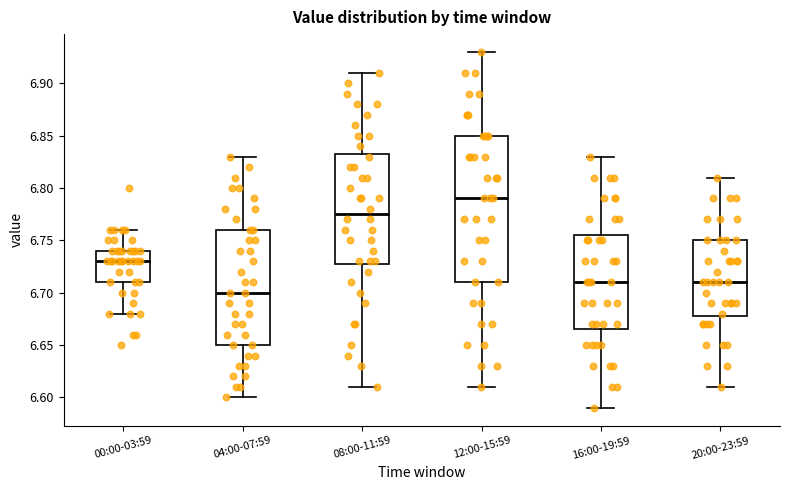

Comparing the boxes themselves (not the whiskers), which one is the tallest?

12:00-15:59